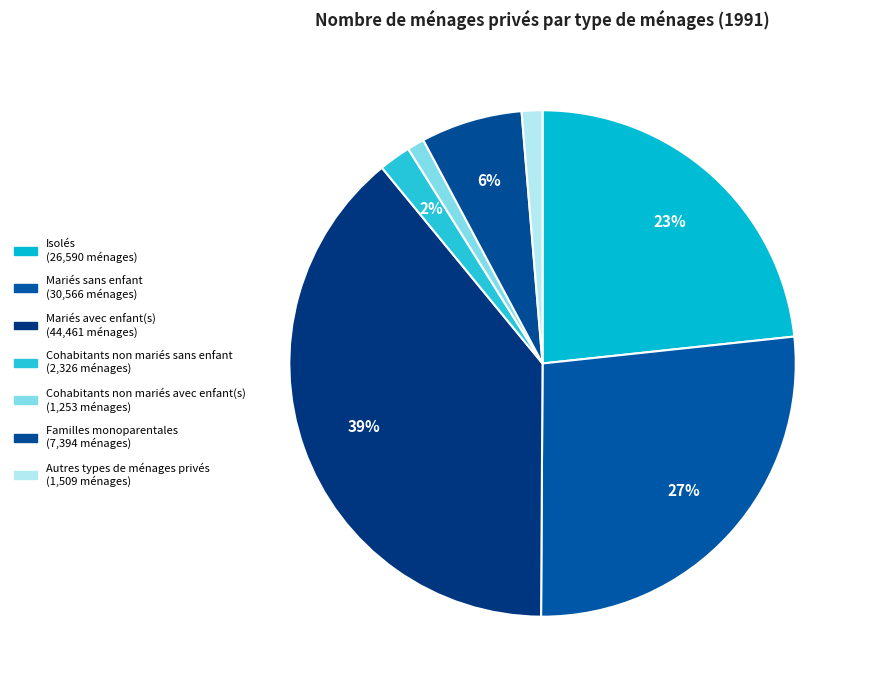

Does any single category account for the majority?

No